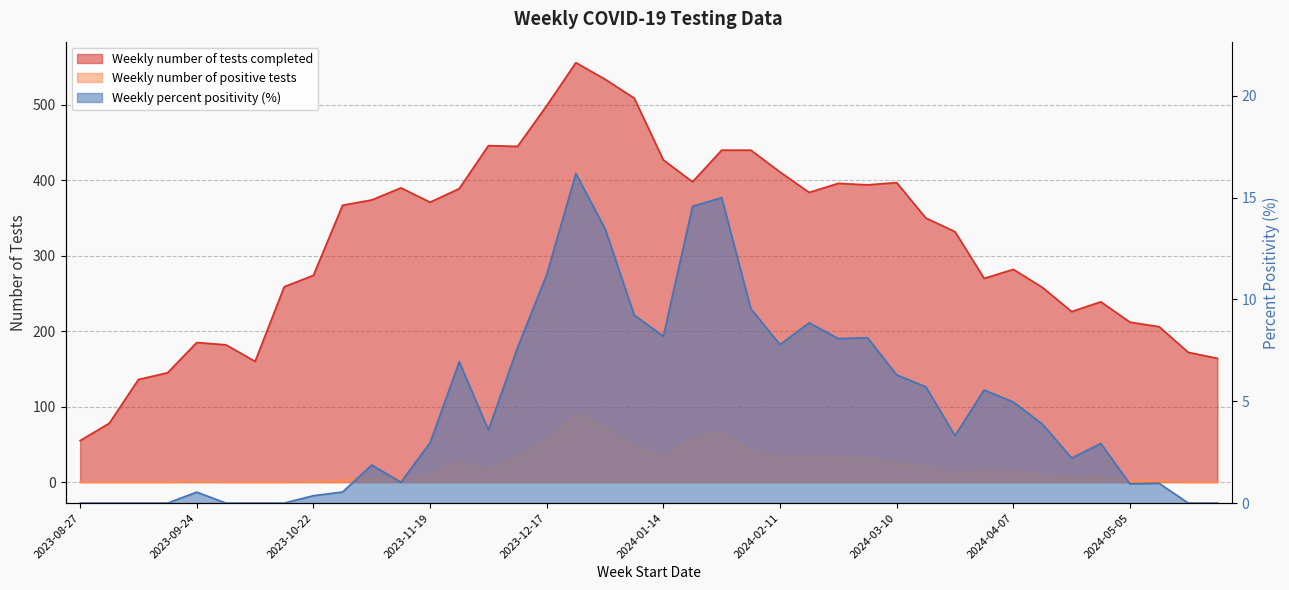

At which category does Weekly percent positivity reach its first local peak?

2023-09-24